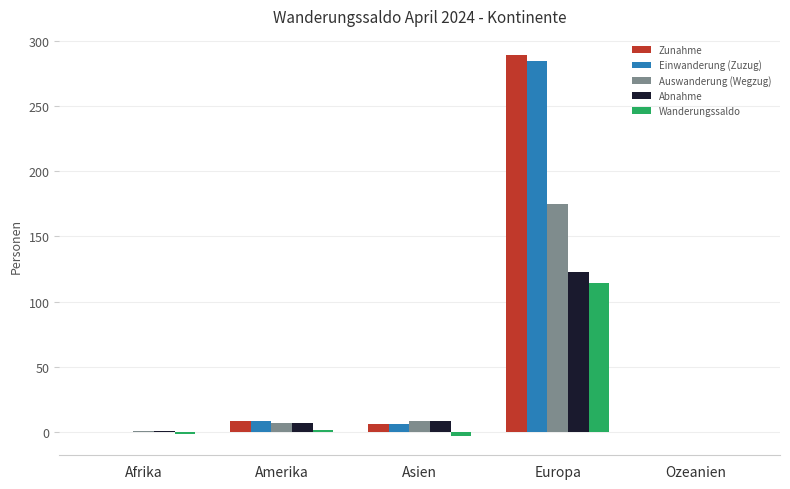

Is it true that Einwanderung (Zuzug) equals 170 at Afrika?

False